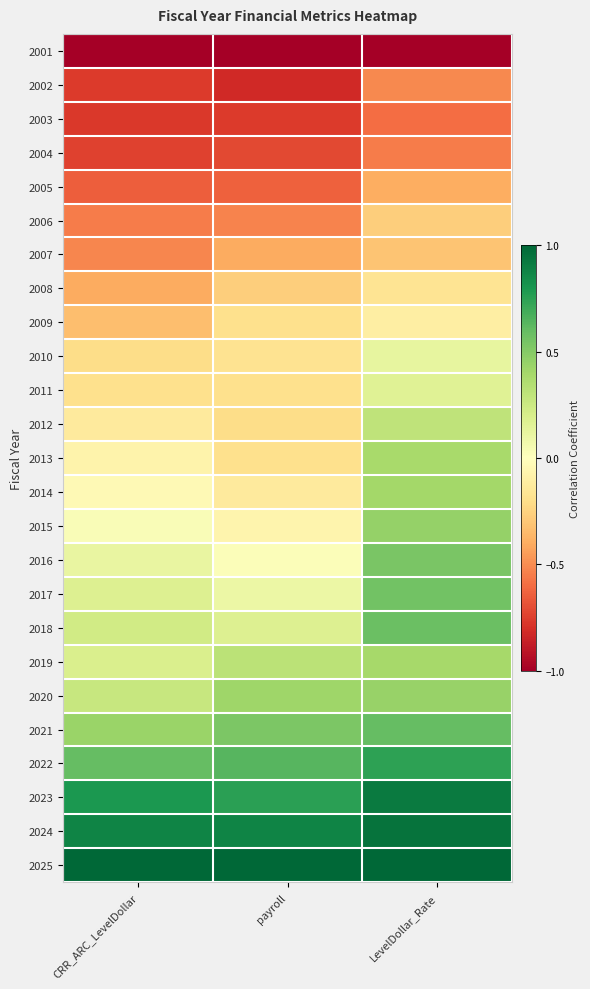

How many categories are shown in the chart?

3